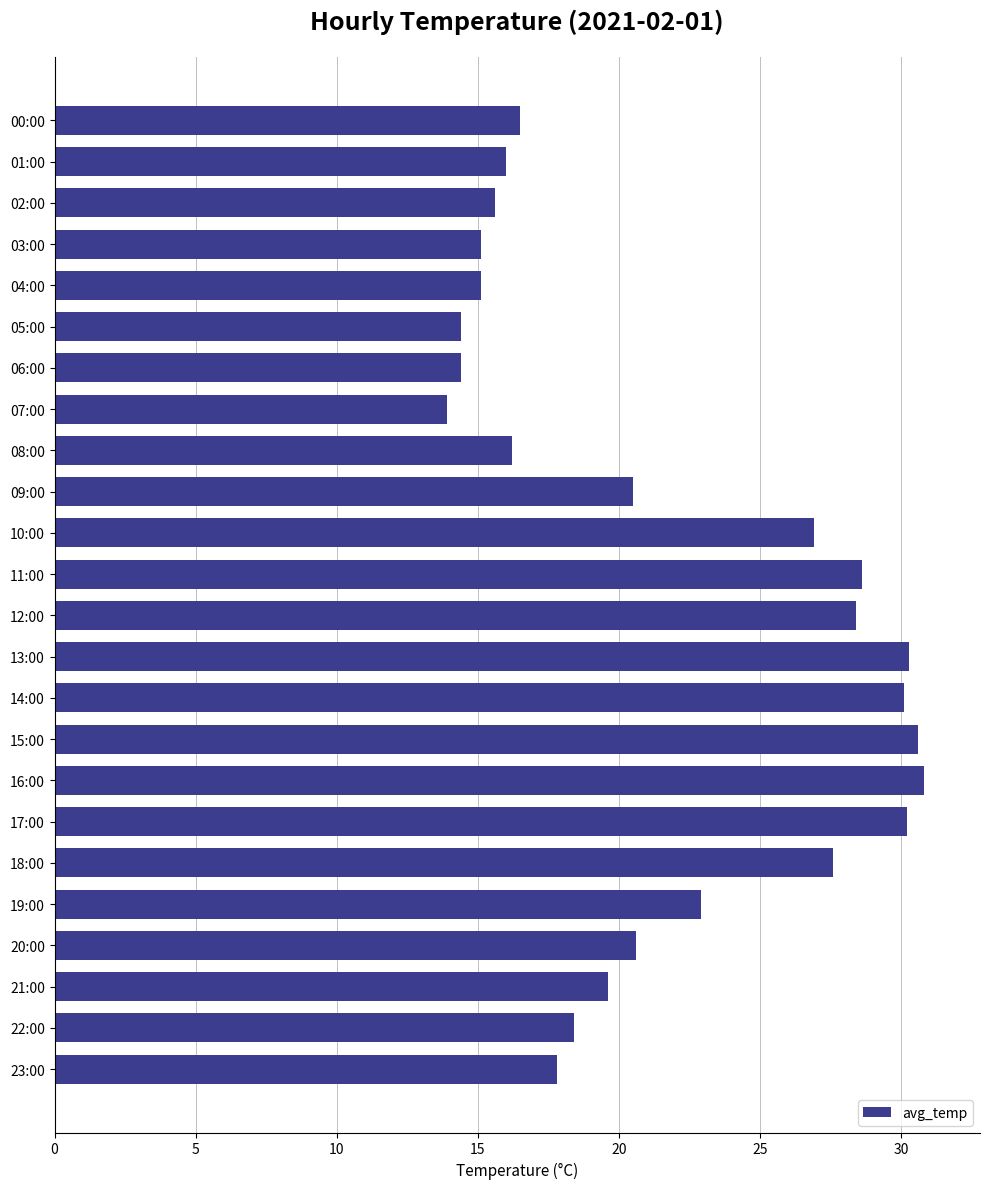

What is the difference between the maximum and minimum values?

16.9